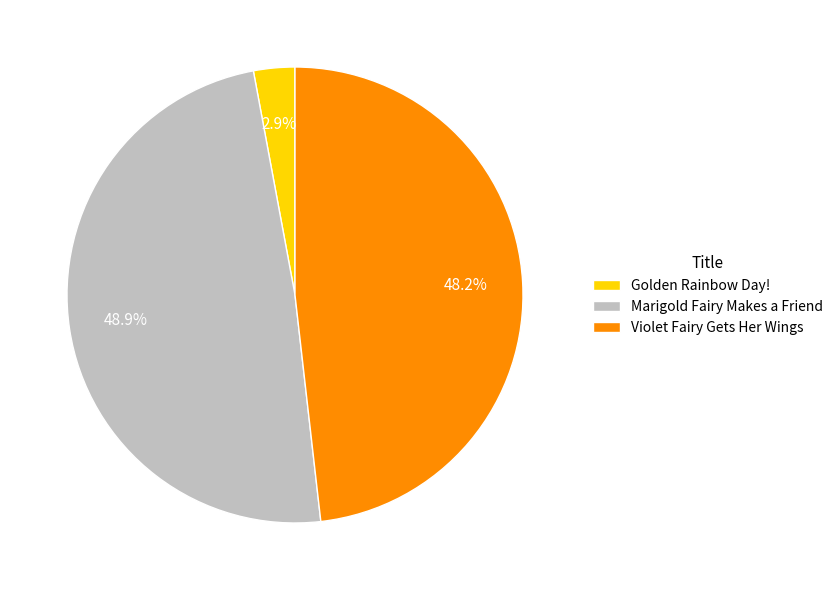

Which category has the biggest portion of the pie?

Marigold Fairy Makes a Friend